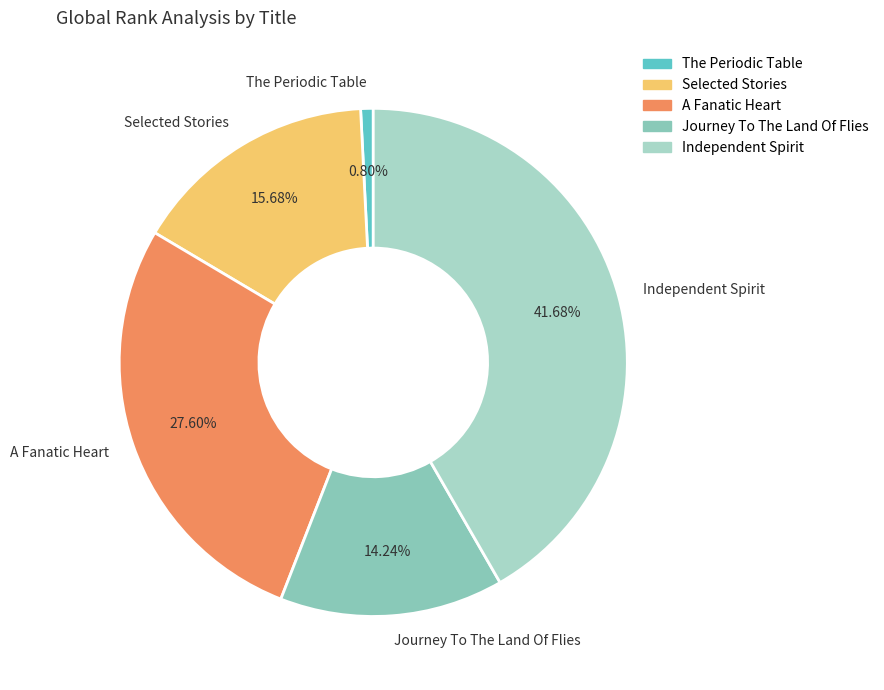

How many segments does this pie chart have?

5